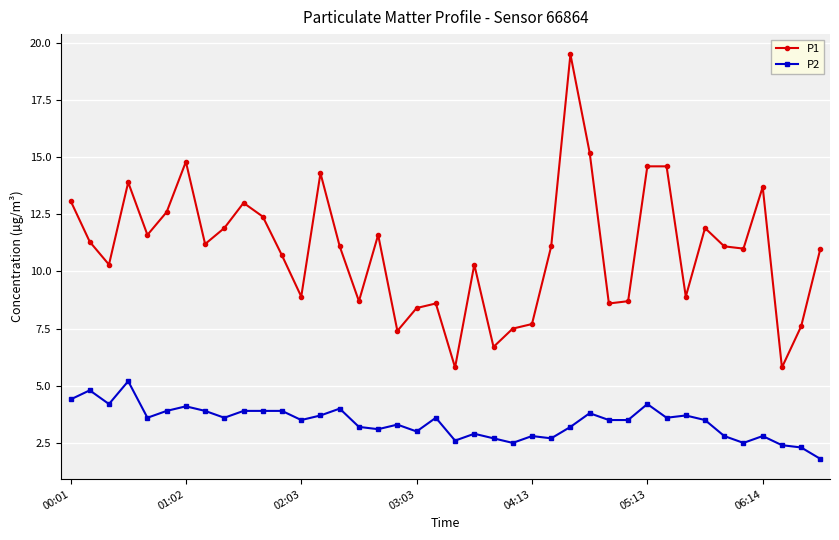

How many lines are shown in the chart?

2